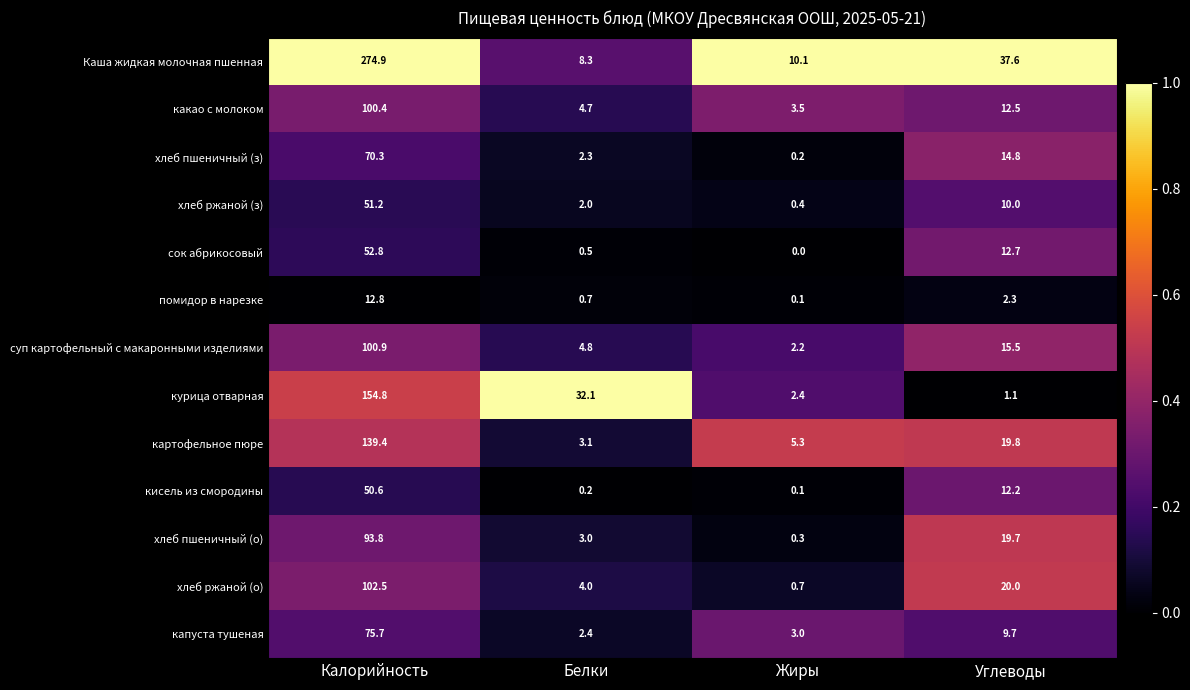

At Калорийность, list the series in order from largest to smallest.

Каша жидкая молочная пшенная, курица отварная, картофельное пюре, хлеб ржаной (о), суп картофельный с макаронными изделиями, какао с молоком, хлеб пшеничный (о), капуста тушеная, хлеб пшеничный (з), сок абрикосовый, хлеб ржаной (з), кисель из смородины, помидор в нарезке